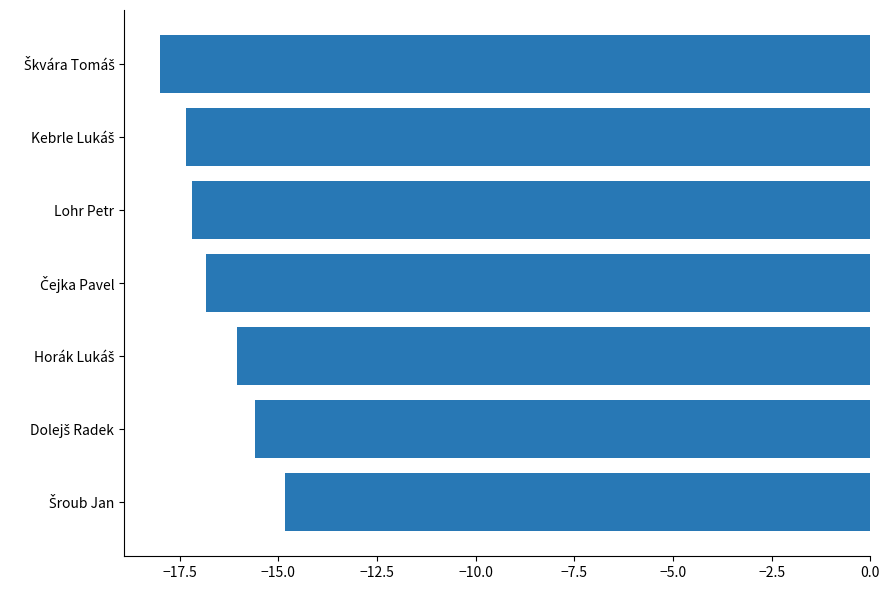

What is the average value?

-16.6